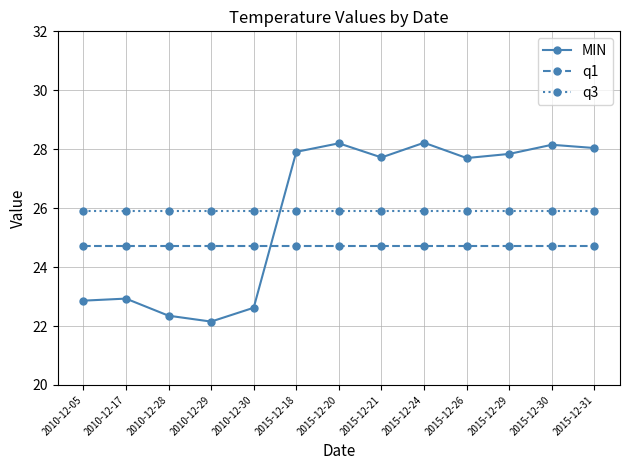

How many intersections are there between q3 and MIN?

1